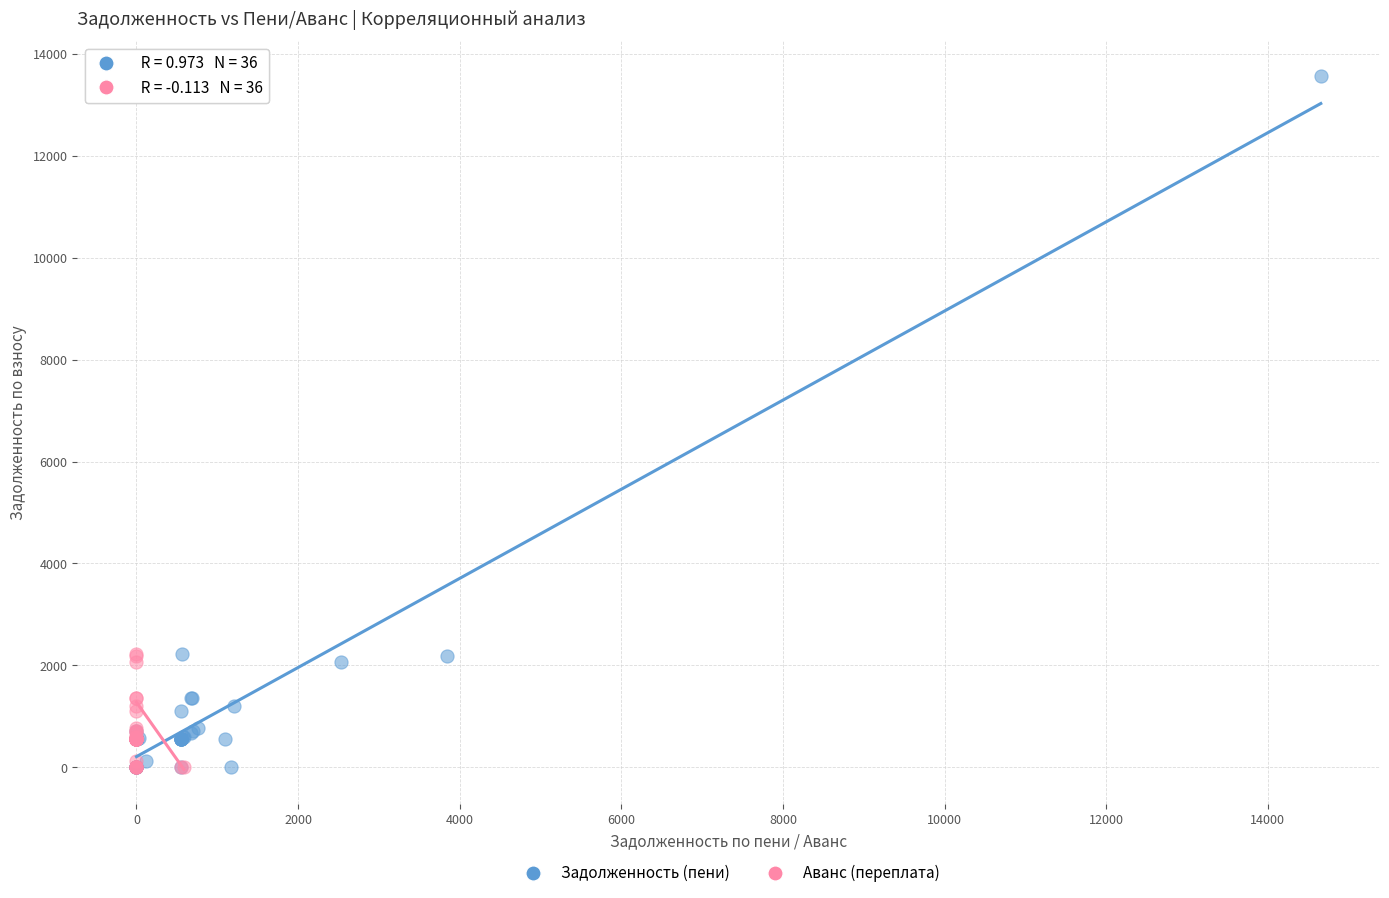

What are all the series names shown in the legend?

Задолженность (пени), Аванс (переплата)